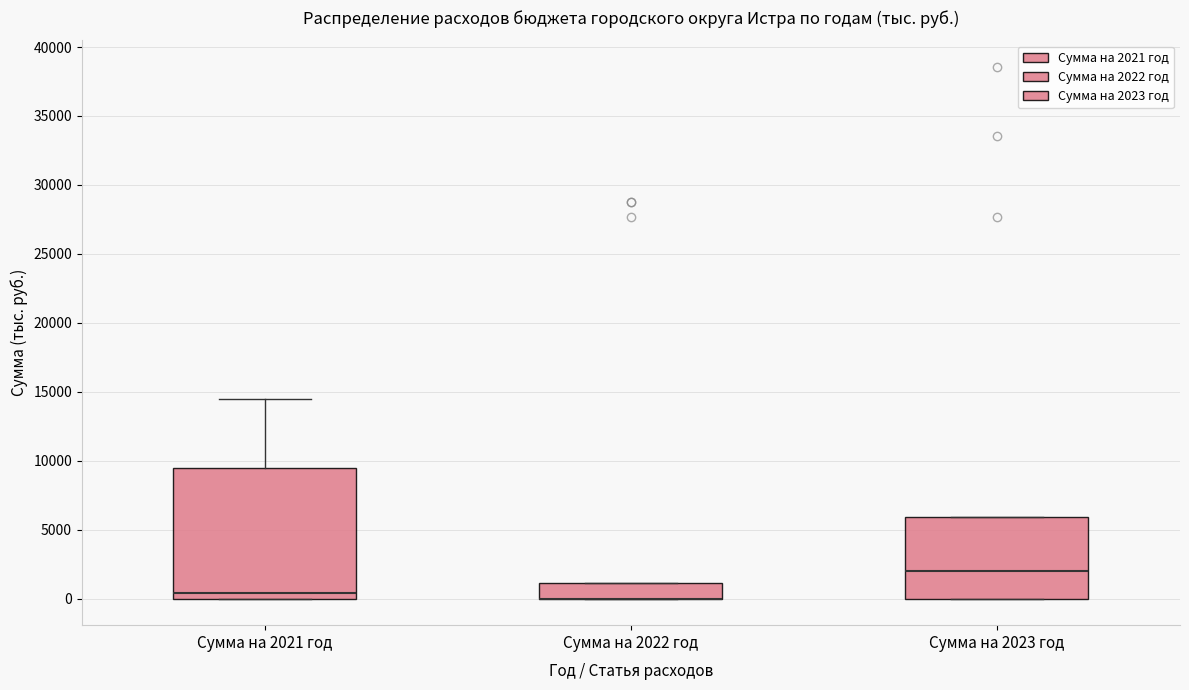

Reading left to right, read every box against the y-axis: the position of its median line, the range the box covers, and the ends of its whiskers. The values are not printed on the chart, so give them approximately, as read against the axis.

Сумма на 2021 год: median 500, box 0 to 9500, whiskers 0 to 14500
Сумма на 2022 год: median 0 (drawn on the box's lower edge), box 0 to 1000, whiskers 0 to 1000
Сумма на 2023 год: median 2000, box 0 to 6000, whiskers 0 to 6000